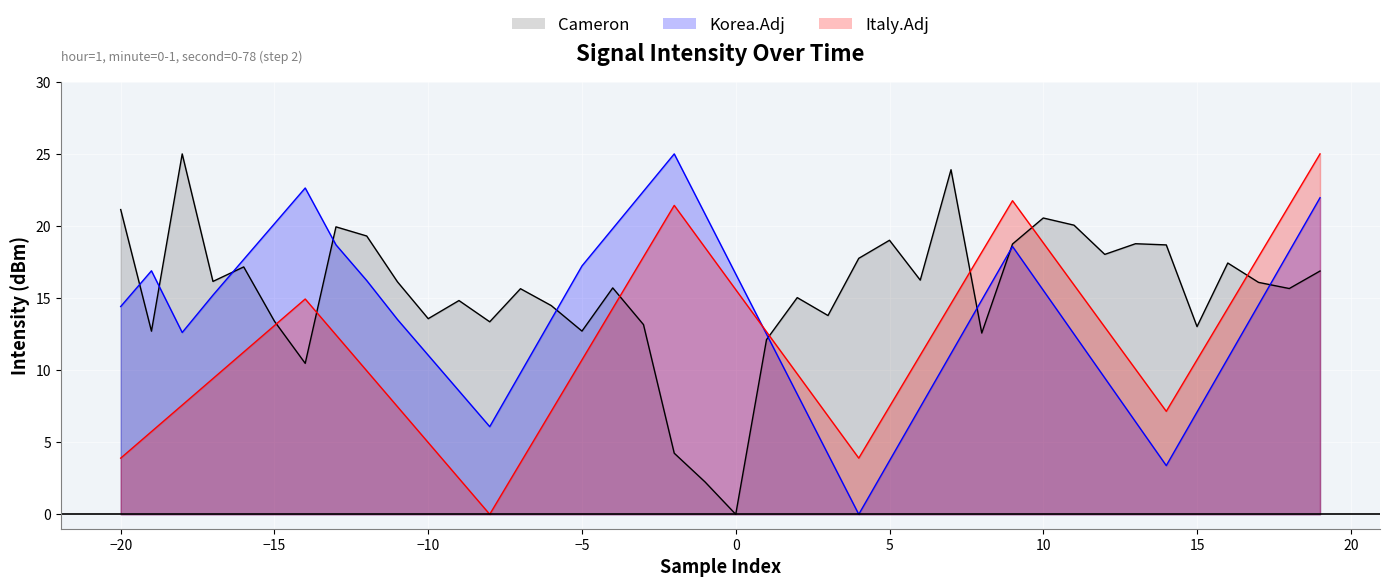

Rank the series by their average value, from highest to lowest.

Cameron, Korea.Adj, Italy.Adj